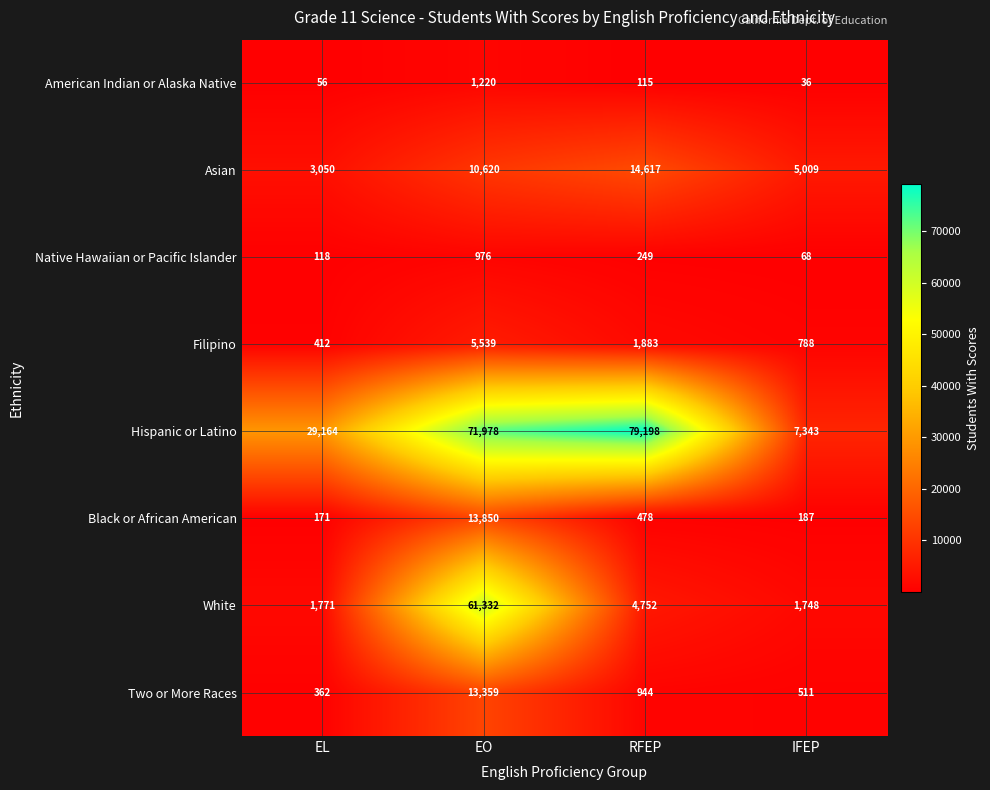

At which category does the chart reach its minimum across all series?

IFEP